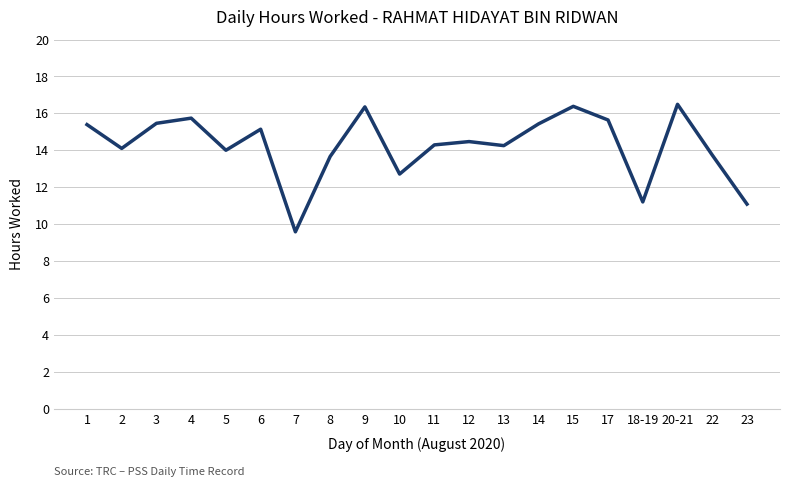

What is the change in value from 10 to 23?

-1.6